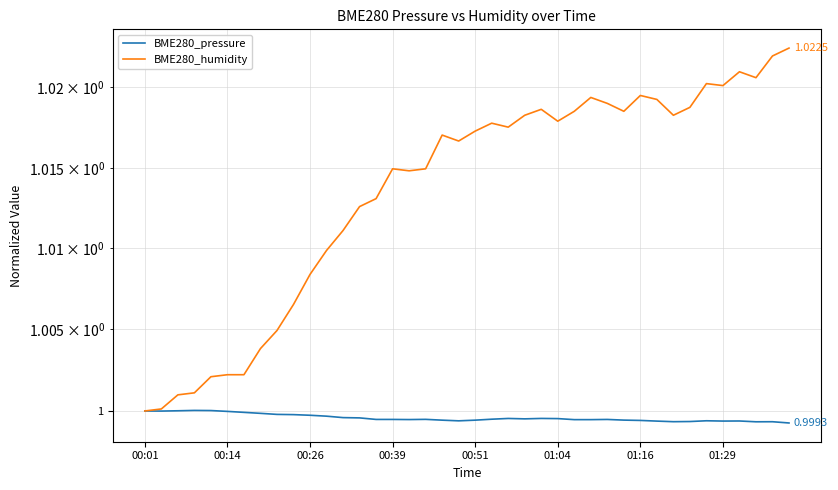

True or false: BME280_humidity and BME280_pressure cross at least once.

False